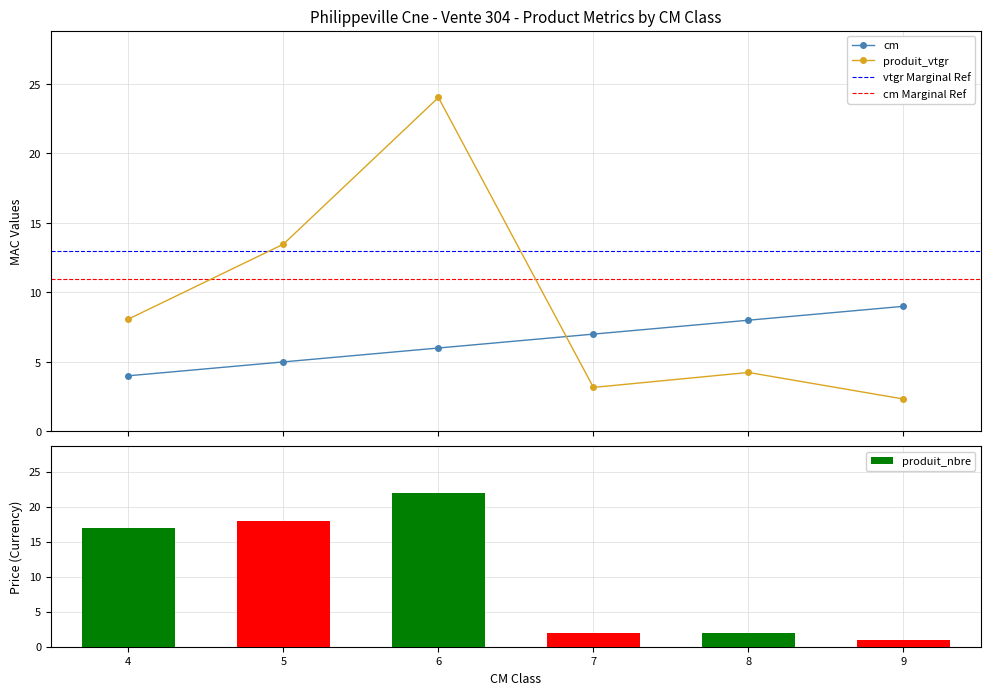

Rank the series by their maximum value, from lowest to highest.

cm, produit_nbre, produit_vtgr